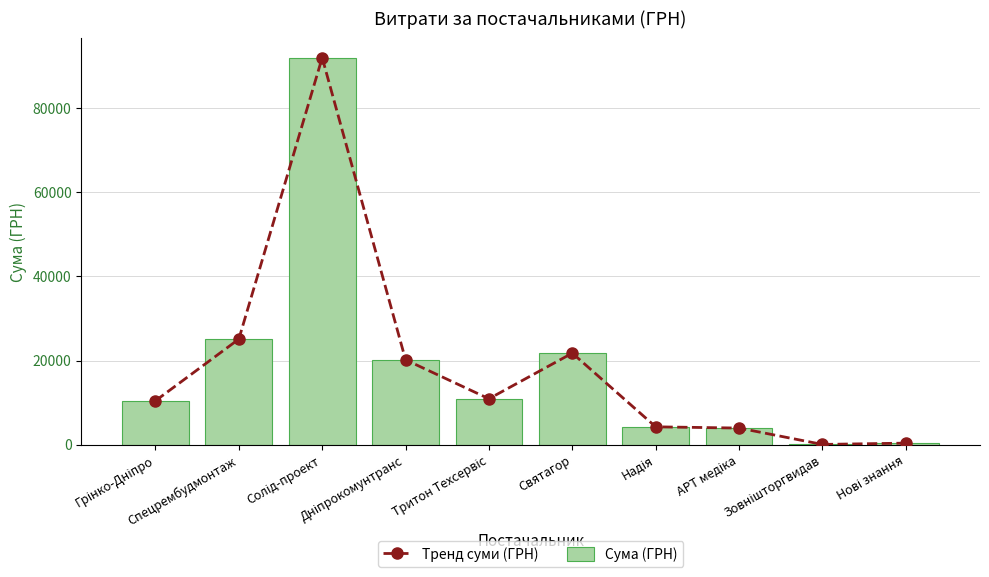

Rank the series at Зовнішторгвидав from highest to lowest value.

Тренд суми (ГРН), Сума (ГРН)